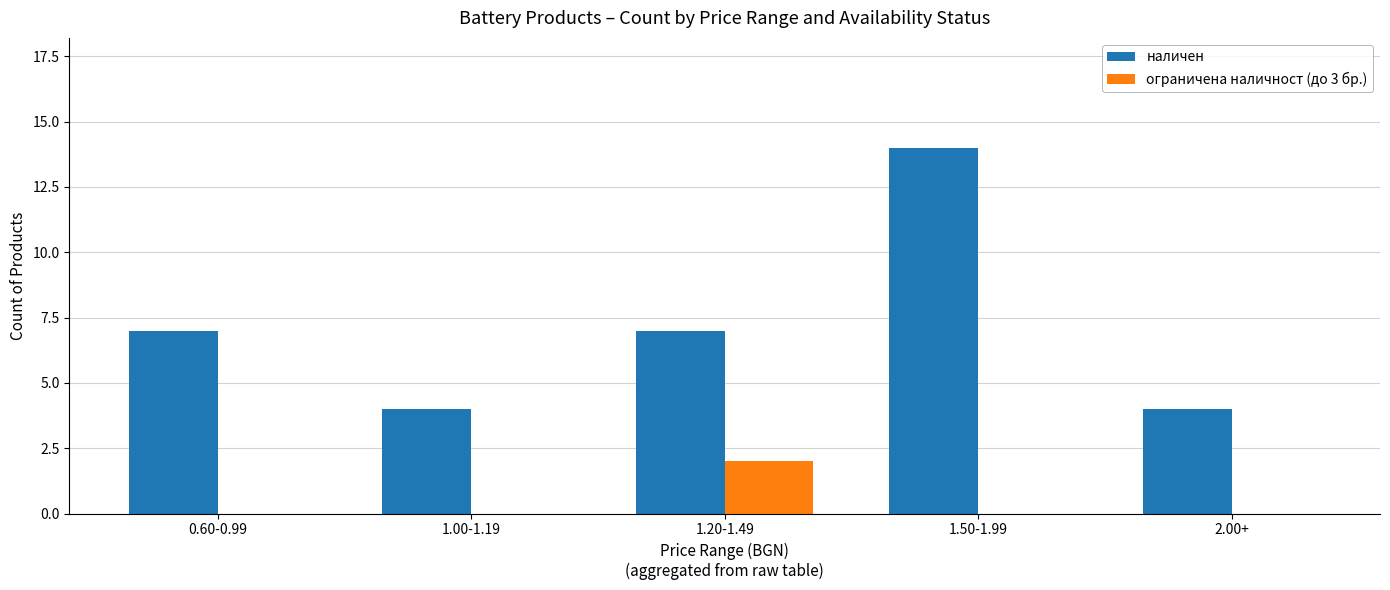

Which series changed the most between 1.50-1.99 and 2.00+?

наличен